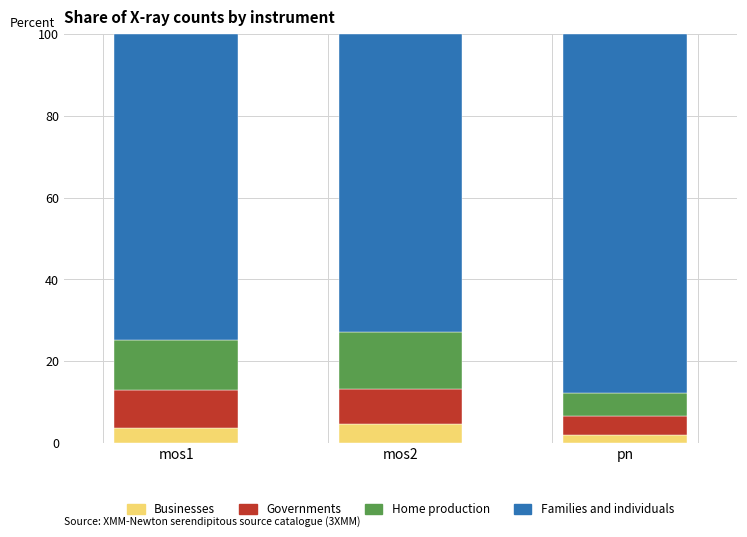

What is the total value across all series at mos2?

100.0